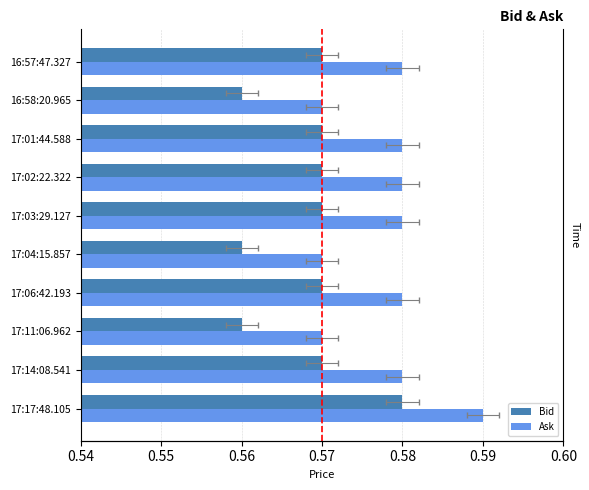

At 16:57:47.327, list the series in order from smallest to largest.

Bid, Ask